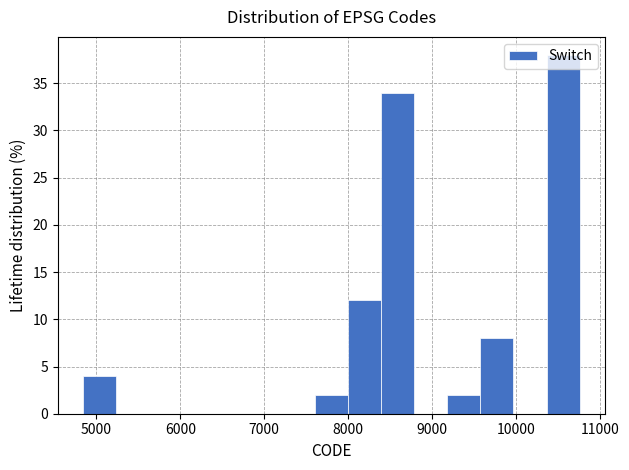

Read against the x-axis, roughly where is the centre of the tallest bar?

10600